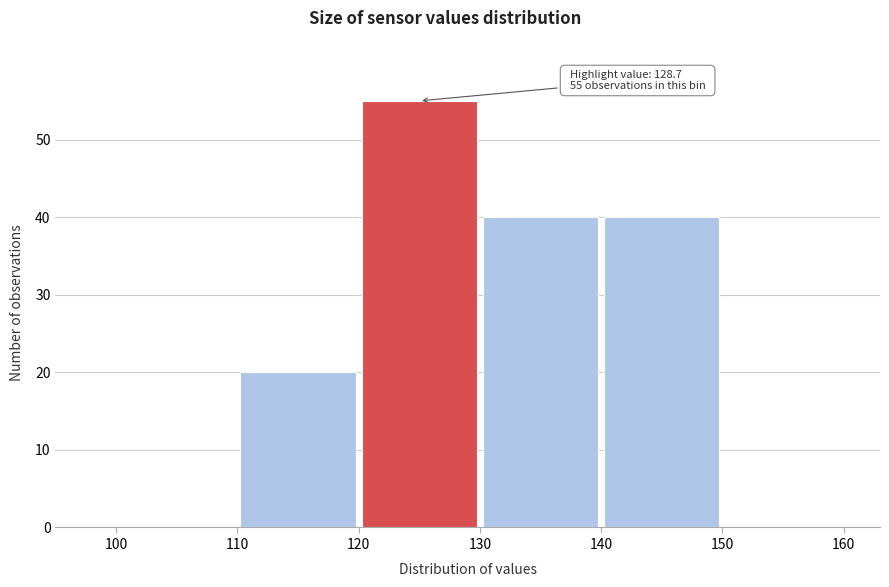

Over which range of the x-axis is the bar tallest?

120 to 130